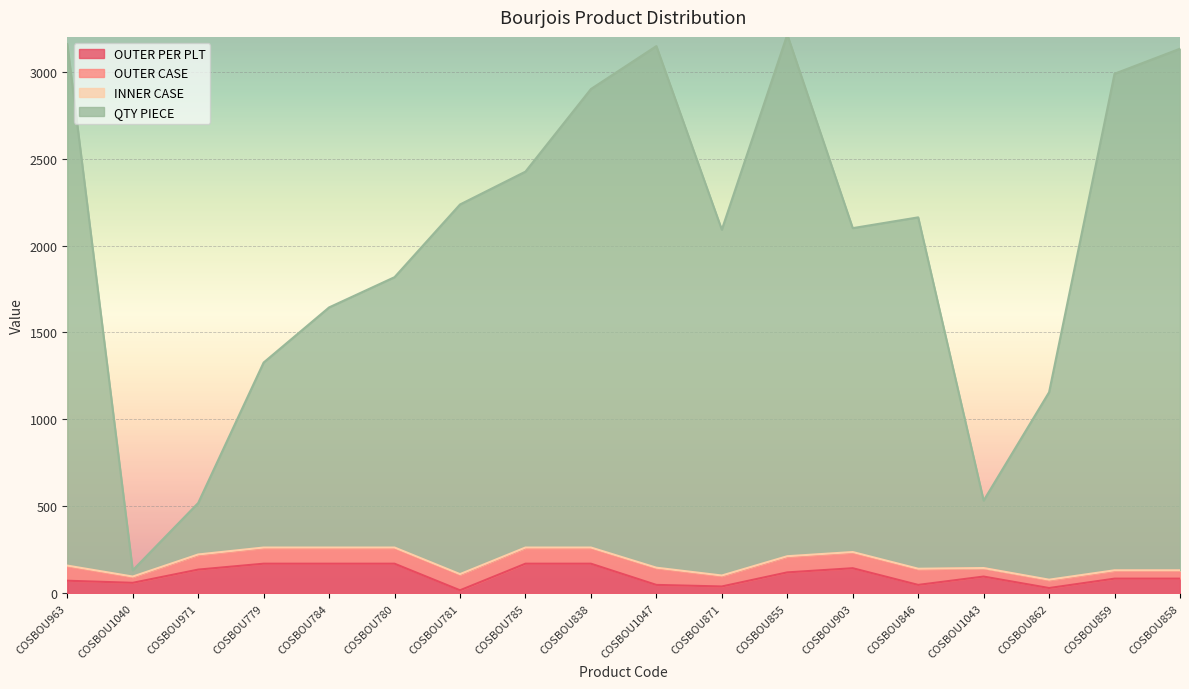

Which series has the widest spread of values?

QTY PIECE